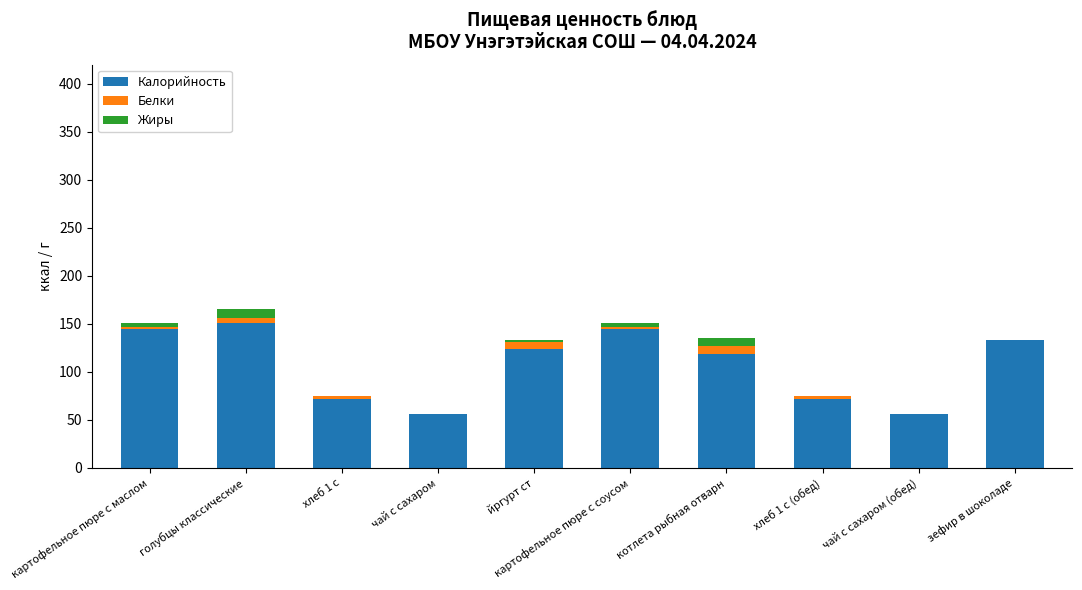

What is the total value across all series at зефир в шоколаде?

133